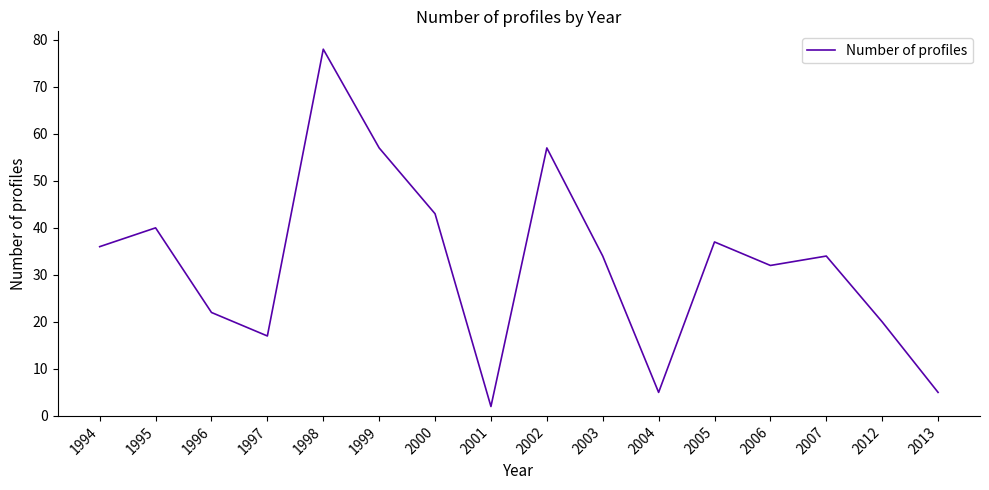

Reading left to right, transcribe all the data shown in this chart.

36	40	22	17	78	57	43	2	57	34	5	37	32	34	20	5